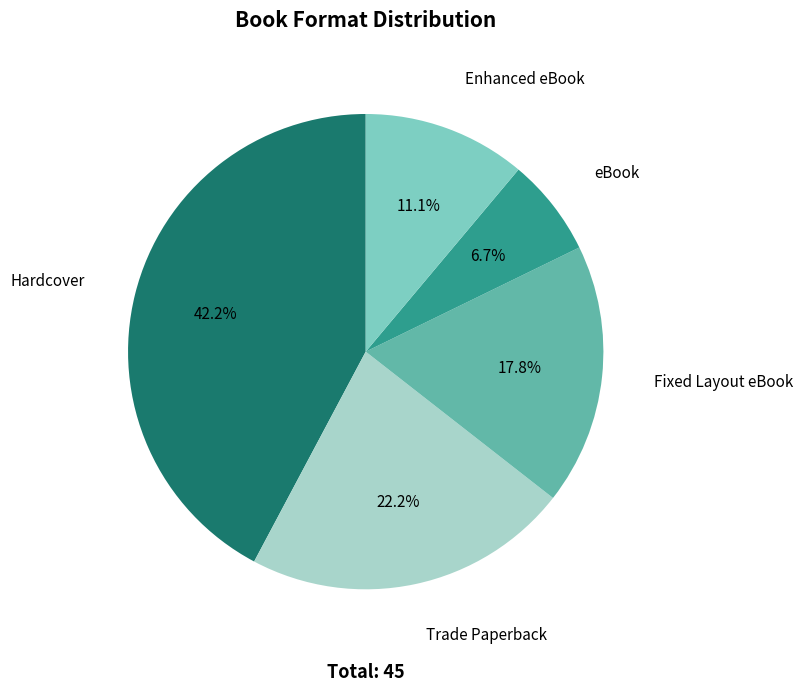

Count the number of slices in the pie.

5